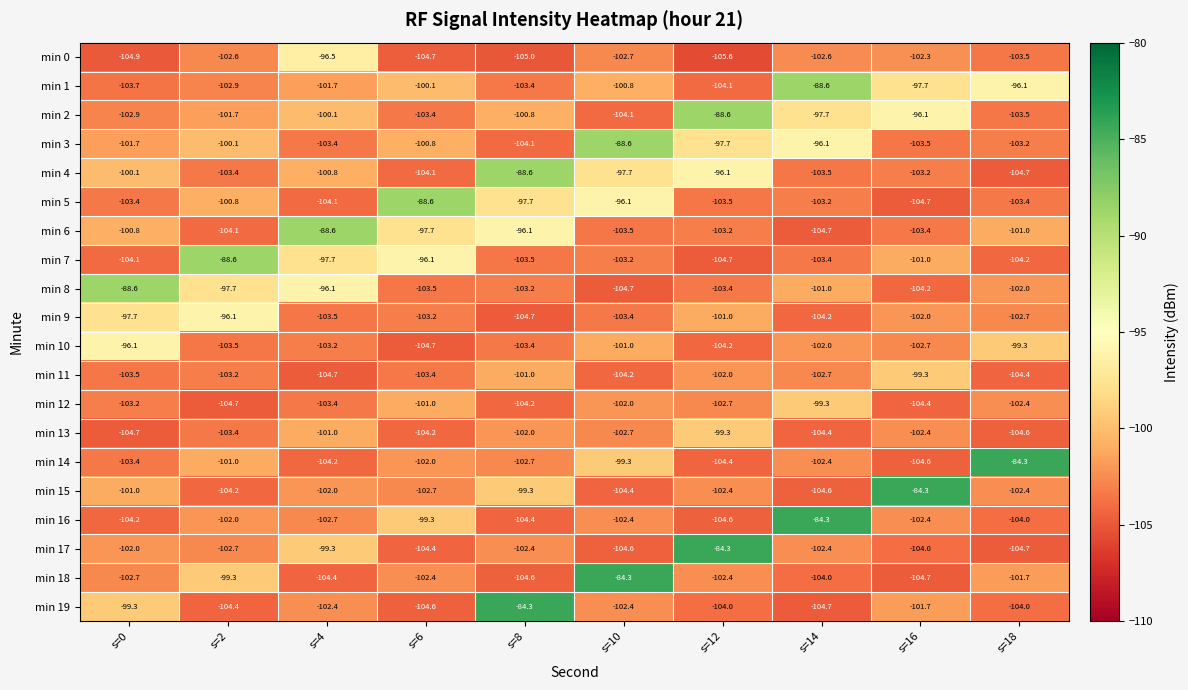

What is the difference between the highest and lowest values at s=10?

20.4